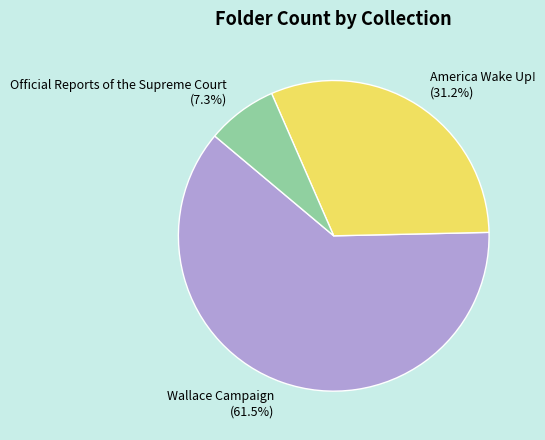

Rank the categories by value from highest to lowest.

Wallace Campaign, America Wake Up!, Official Reports of the Supreme Court